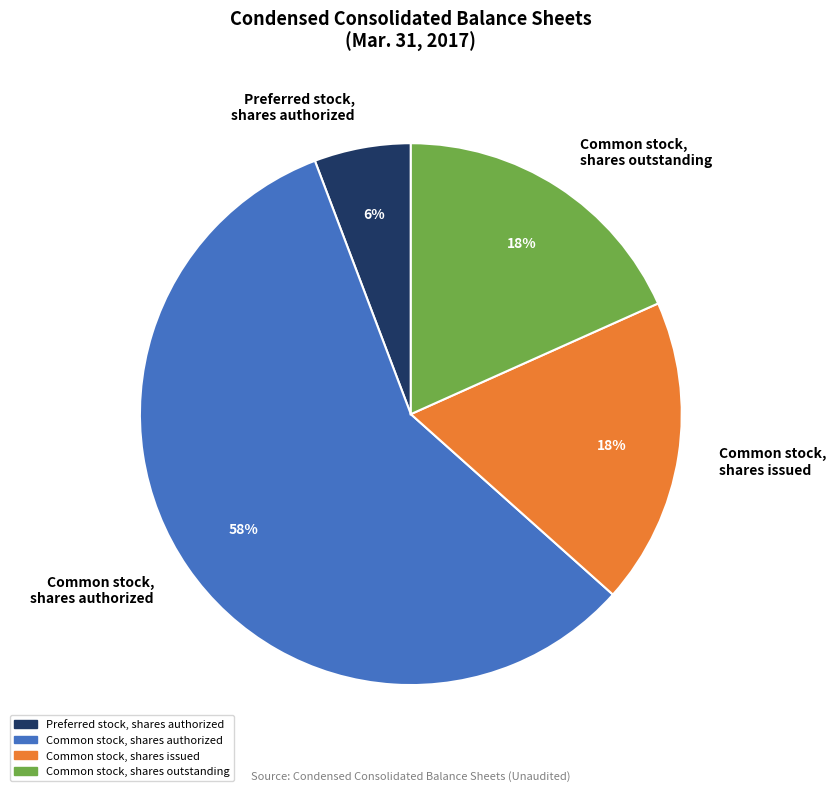

To the nearest percent, what portion does Common stock, shares issued represent?

18%